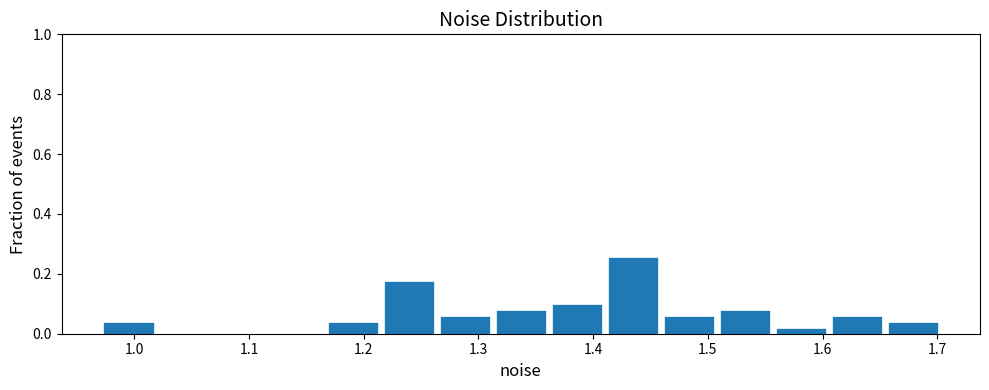

Reading left to right, transcribe this chart: for each bar, give the range it covers on the x-axis and its height. Neither the bar edges nor the heights are printed on the chart, so give them approximately, as read against the axes.

0.97 to 1.02: 0.04
1.02 to 1.07: 0
1.07 to 1.12: 0
1.12 to 1.17: 0
1.17 to 1.22: 0.04
1.22 to 1.27: 0.18
1.27 to 1.32: 0.06
1.32 to 1.36: 0.08
1.36 to 1.41: 0.10
1.41 to 1.46: 0.26
1.46 to 1.51: 0.06
1.51 to 1.56: 0.08
1.56 to 1.61: under 0.02
1.61 to 1.66: 0.06
1.66 to 1.71: 0.04